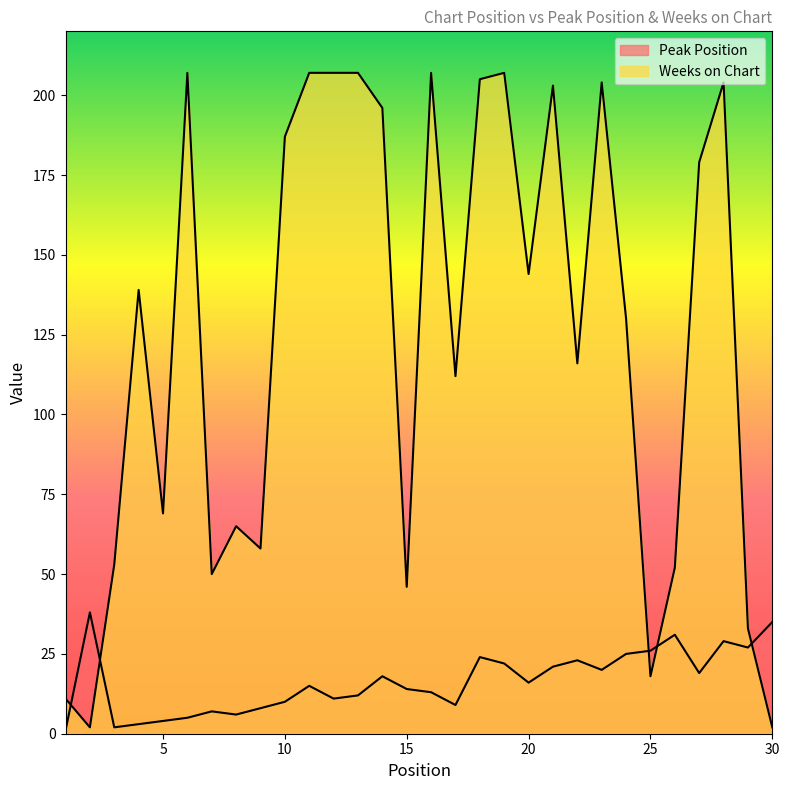

How many values in the Peak Position series exceed 16?

14